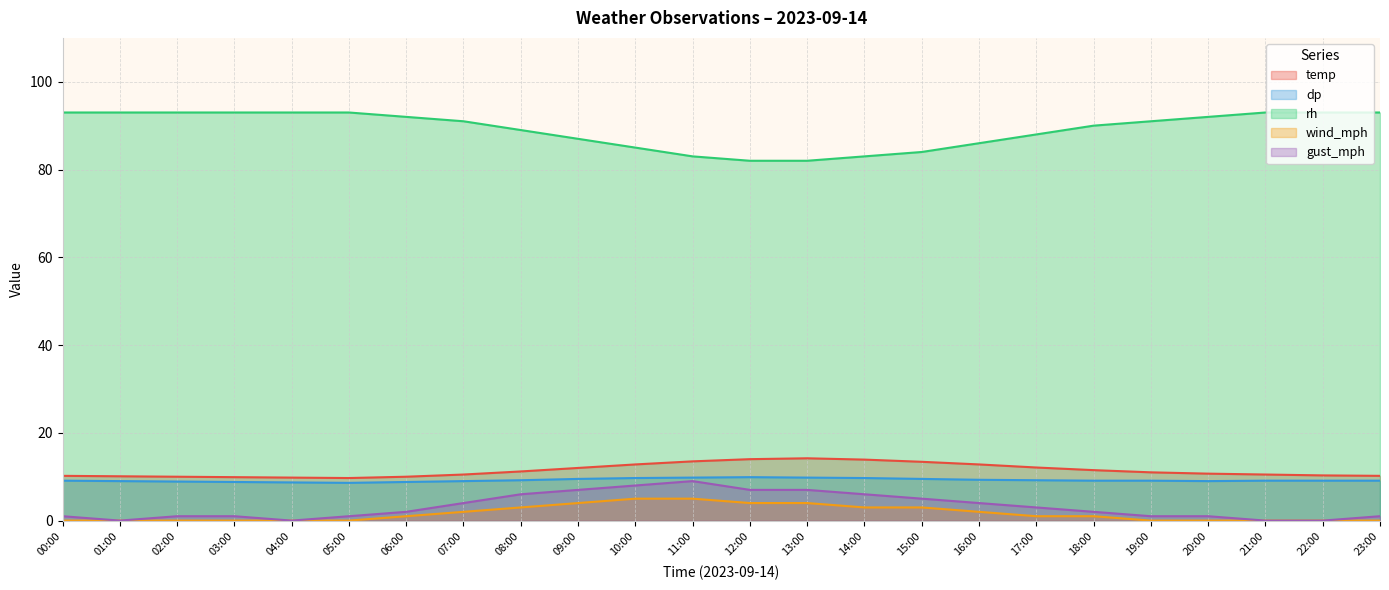

What are all the series names shown in the legend?

temp, dp, rh, wind_mph, gust_mph